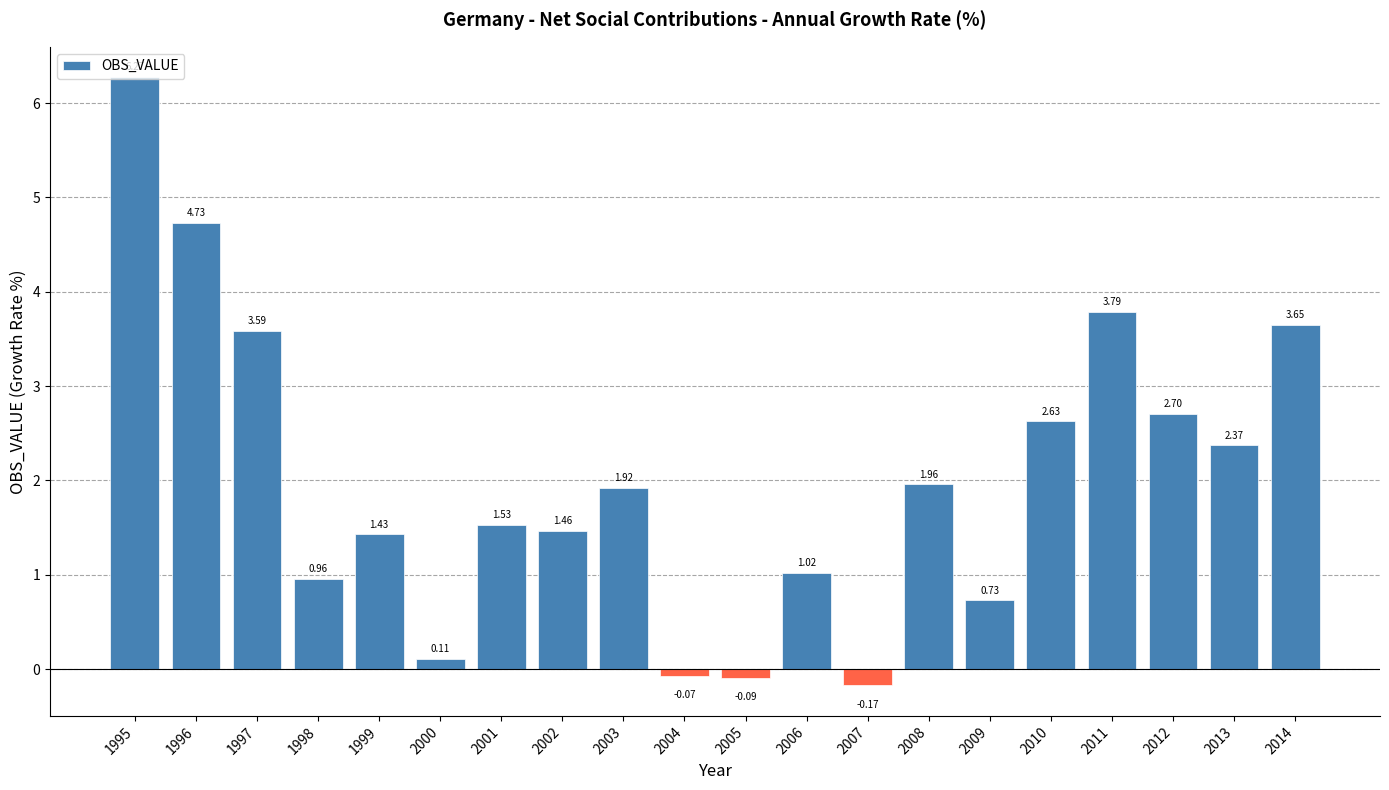

What is the maximum value shown in the chart?

6.3